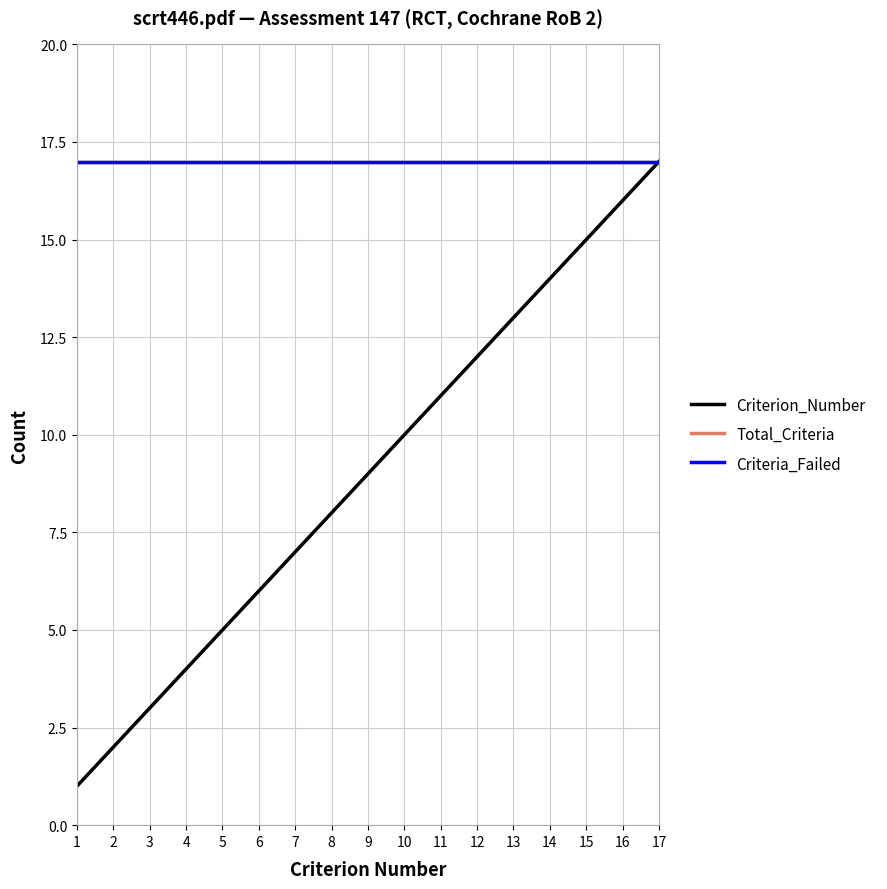

What is the value of the Criteria_Failed point at the 12th from the left?

17